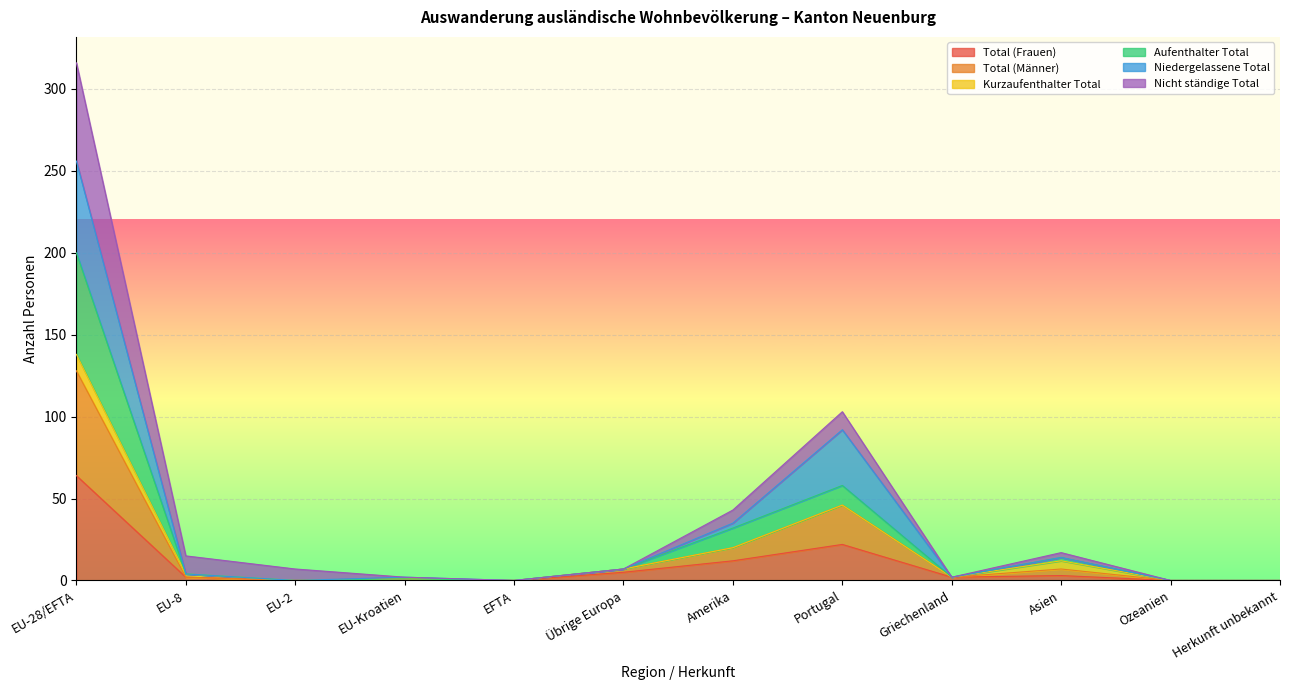

How many values in the Aufenthalter Total series are below 4?

6